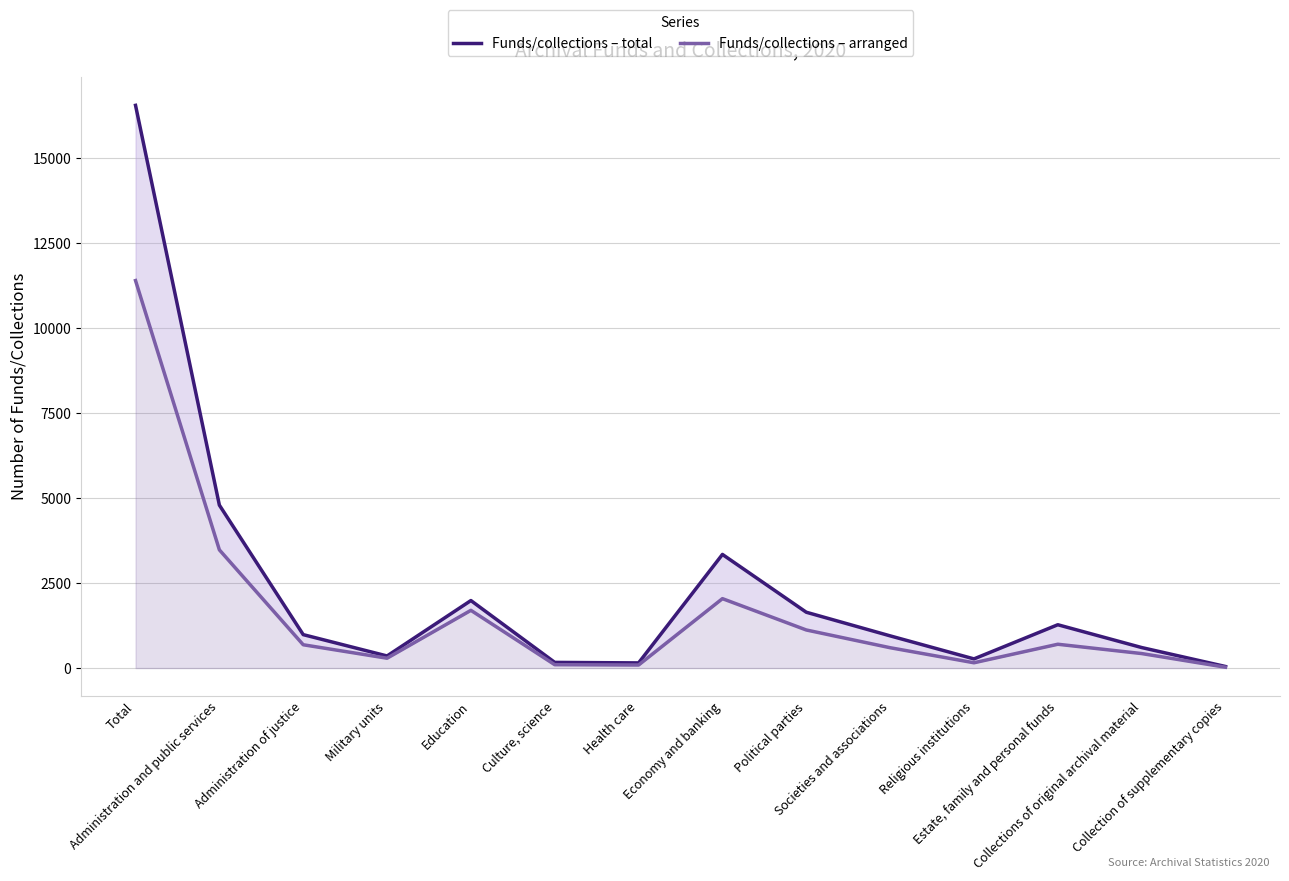

What is the label of the 8th point from the right?

Health care